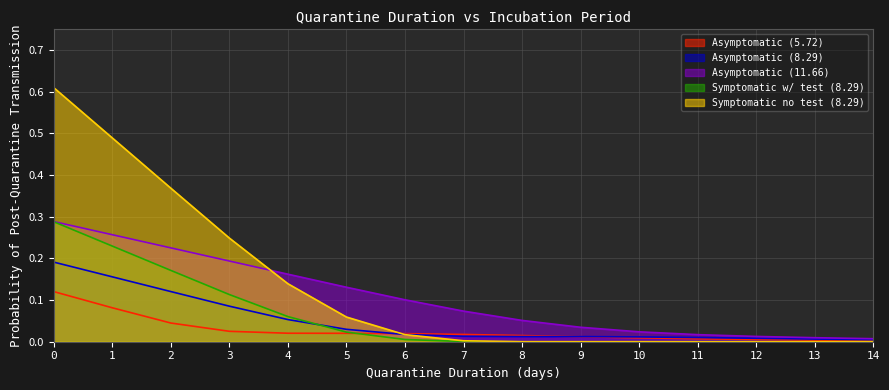

Is it true that Symptomatic w/ test (8.29) equals 0.0 at 5?

True